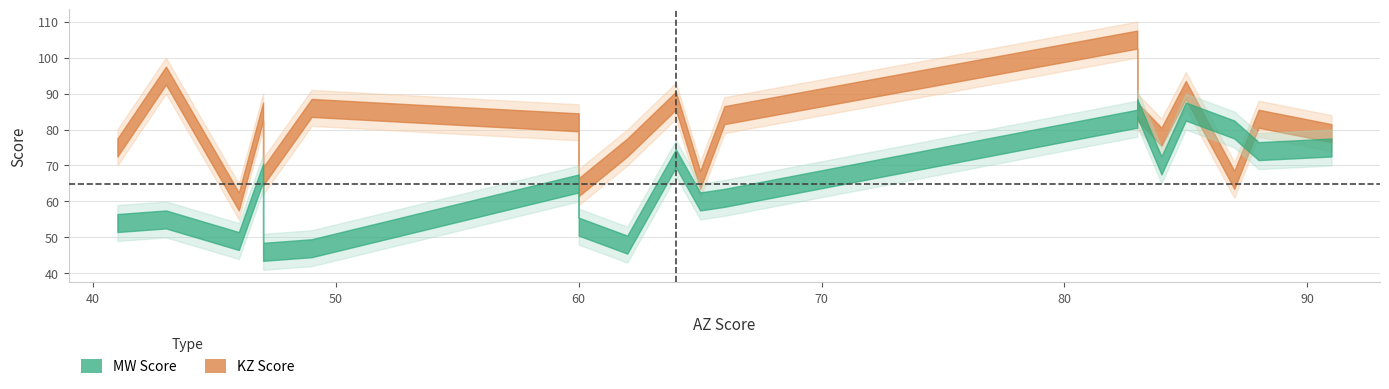

Rank the series by their average value, from lowest to highest.

MW Score, KZ Score